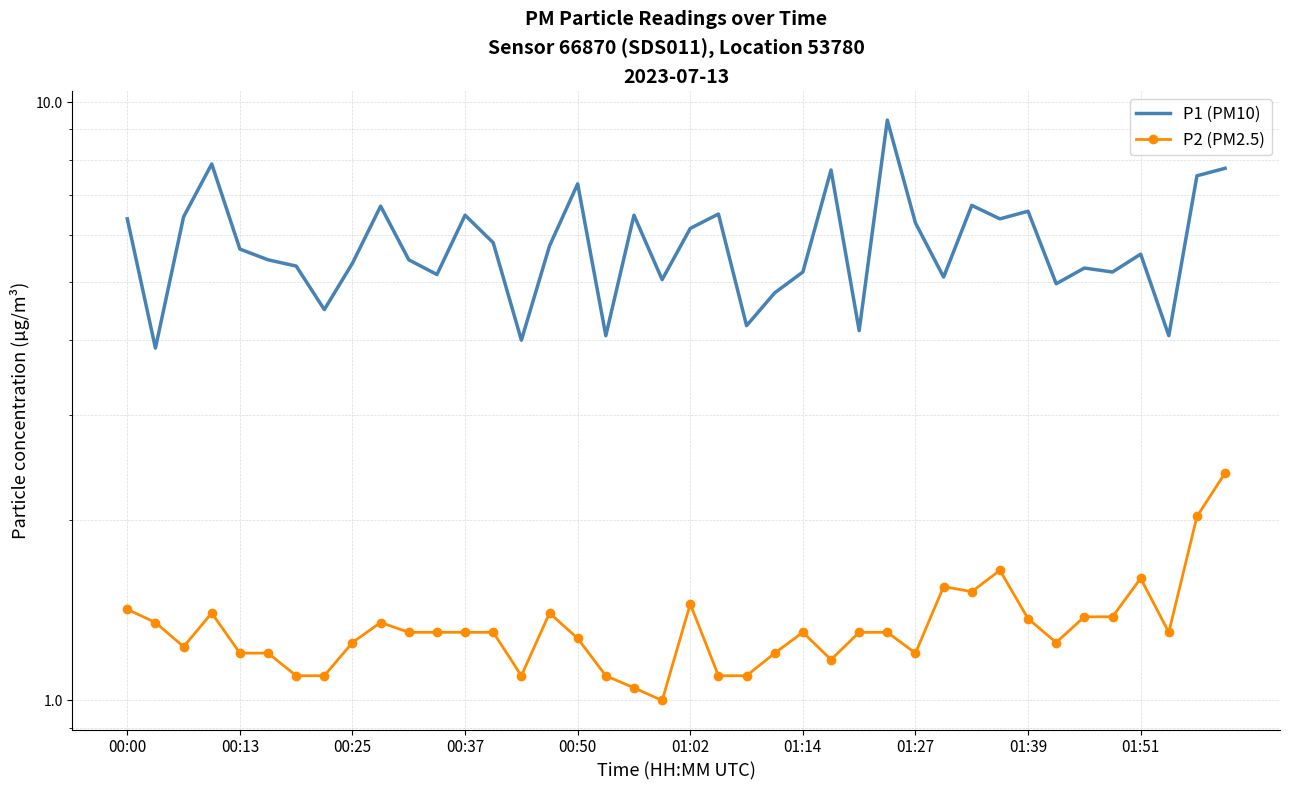

What is the sum of all P2 (PM2.5) values?

53.3